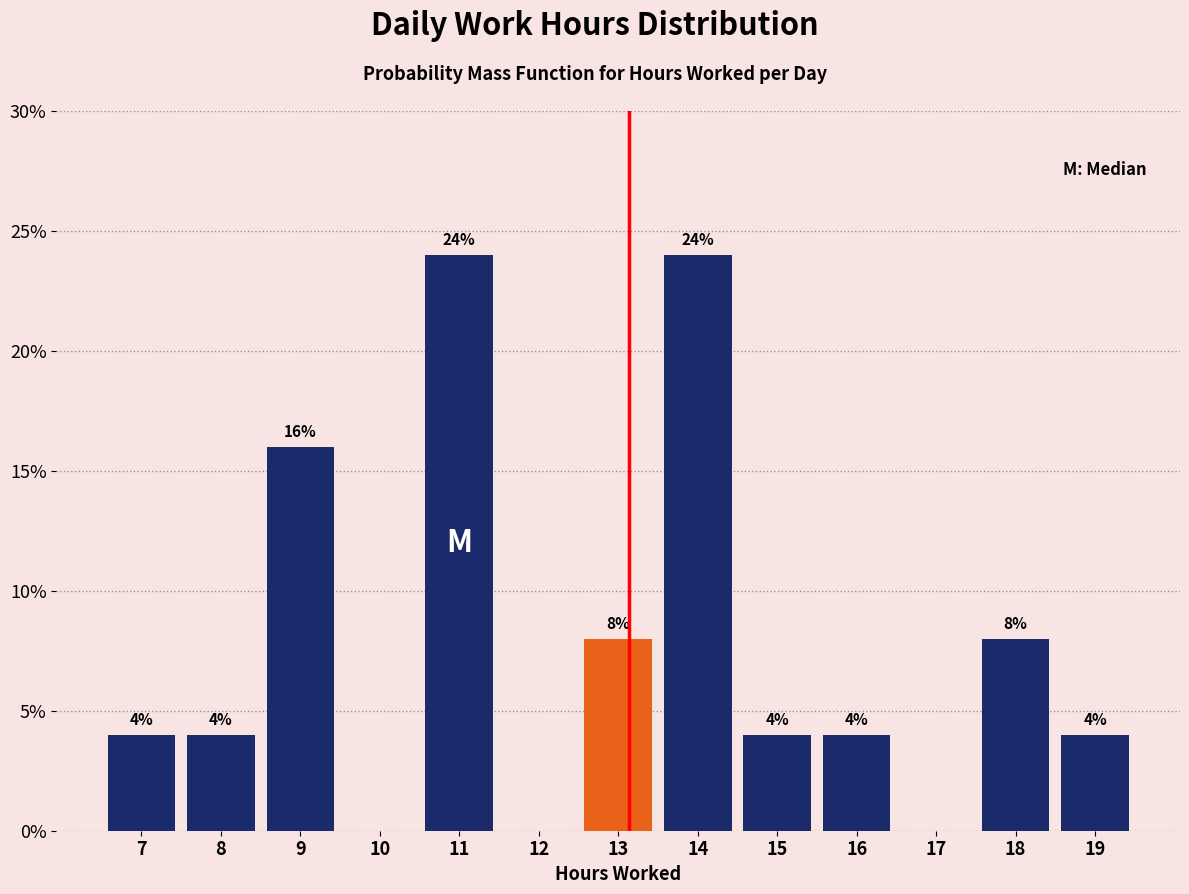

Reading left to right, transcribe all the data shown in this chart.

7=4	8=4	9=16	10=0	11=24	12=0	13=8	14=24	15=4	16=4	17=0	18=8	19=4